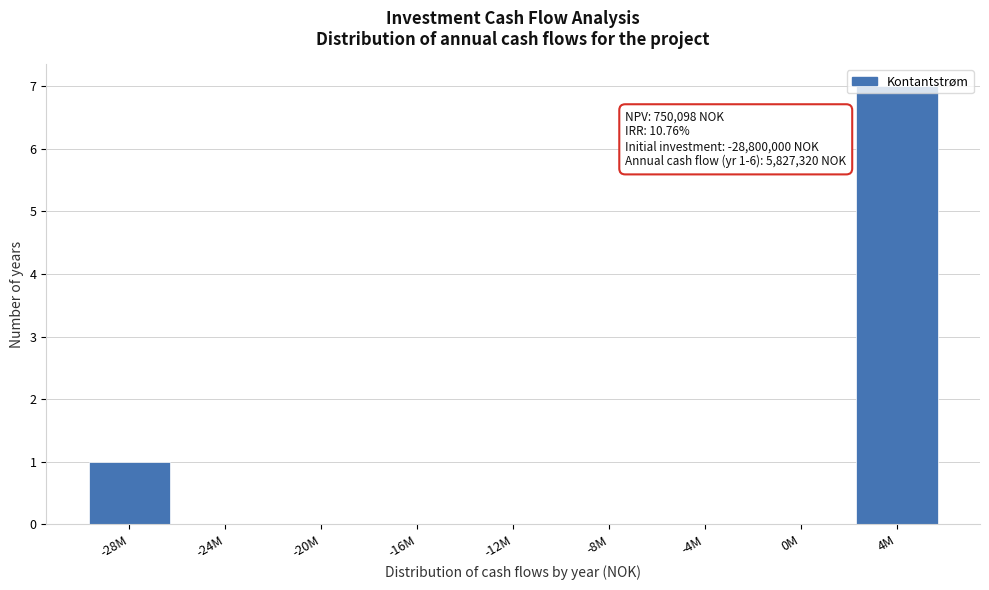

What is the maximum value shown in the chart?

7